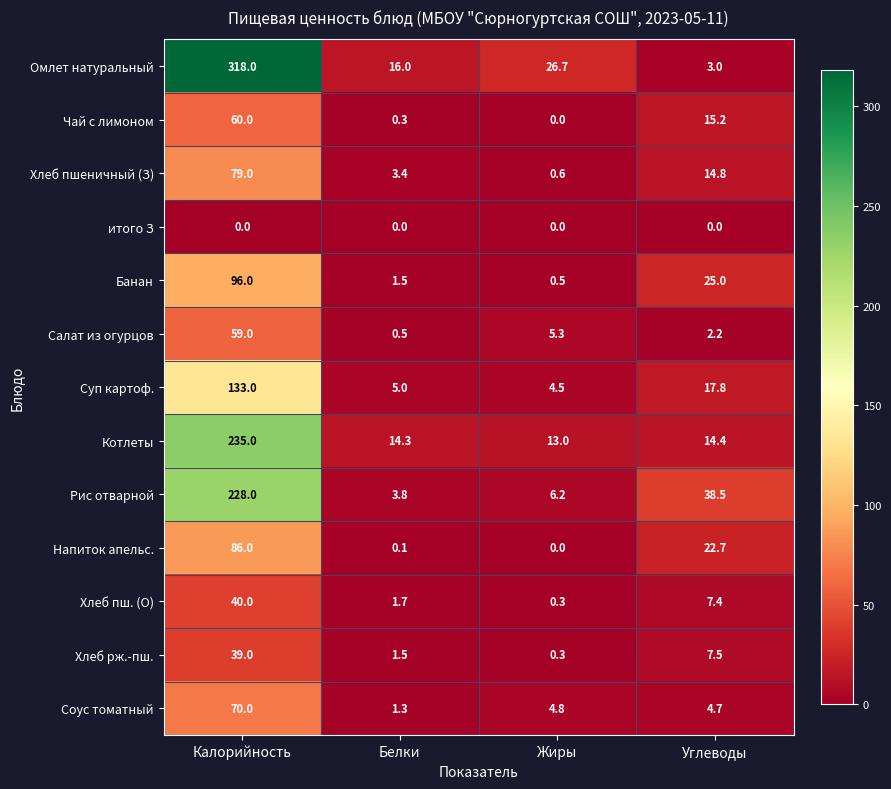

What is the difference between the second highest and minimum values in the Соус томатный series?

3.5